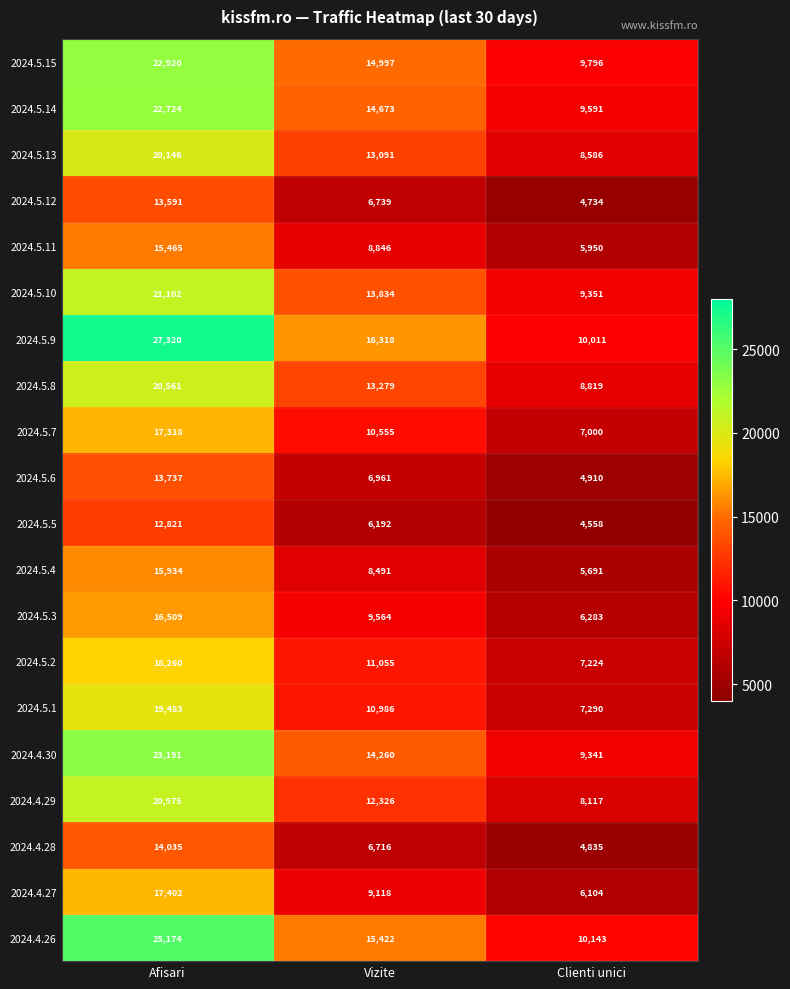

Which series has the widest spread of values?

2024.5.9